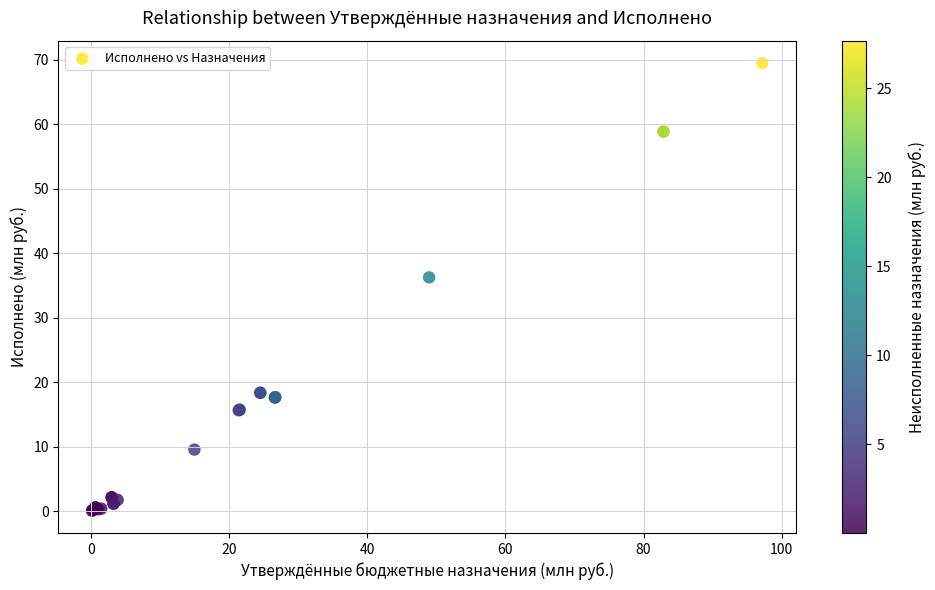

What Y value in the scatter plot is closest to 34?

36.3